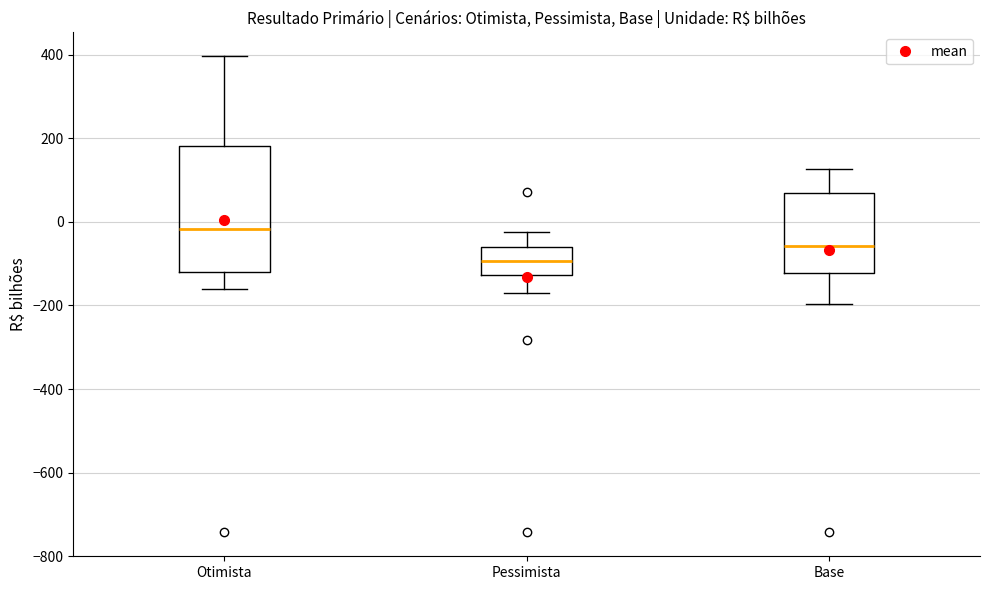

Comparing the boxes themselves (not the whiskers), which one is the tallest?

Otimista